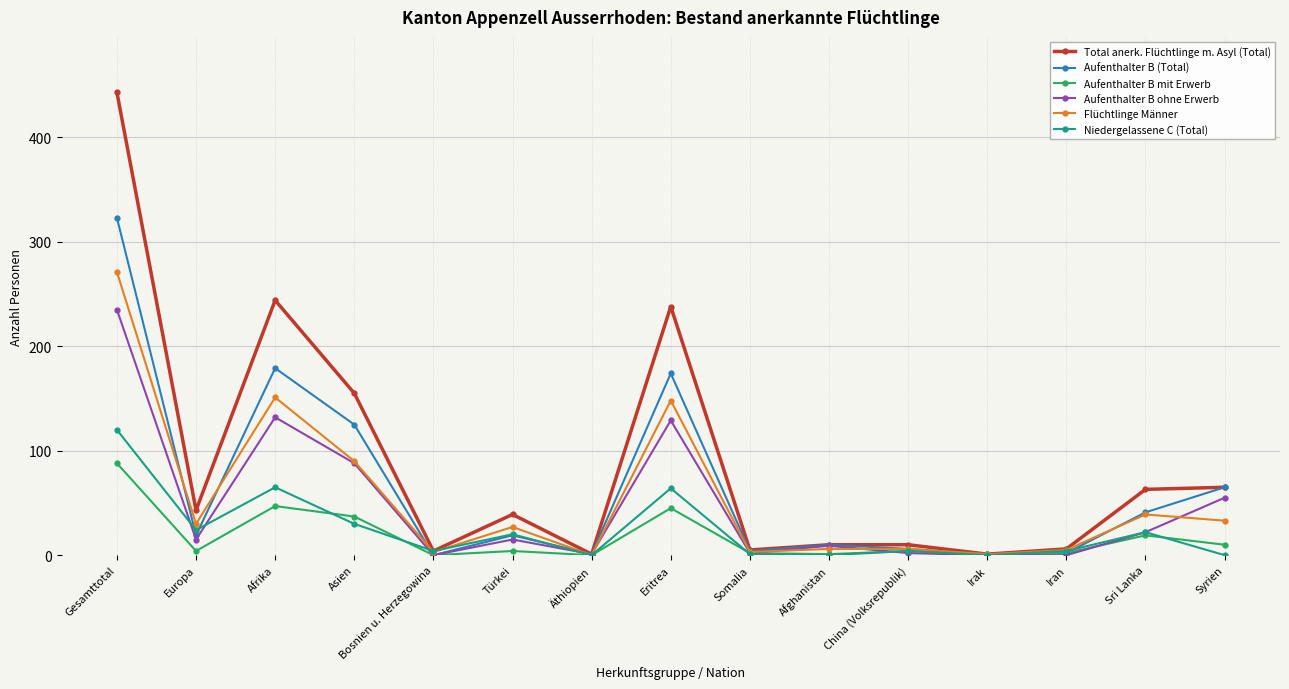

What is the average value of the Aufenthalter B mit Erwerb series?

18